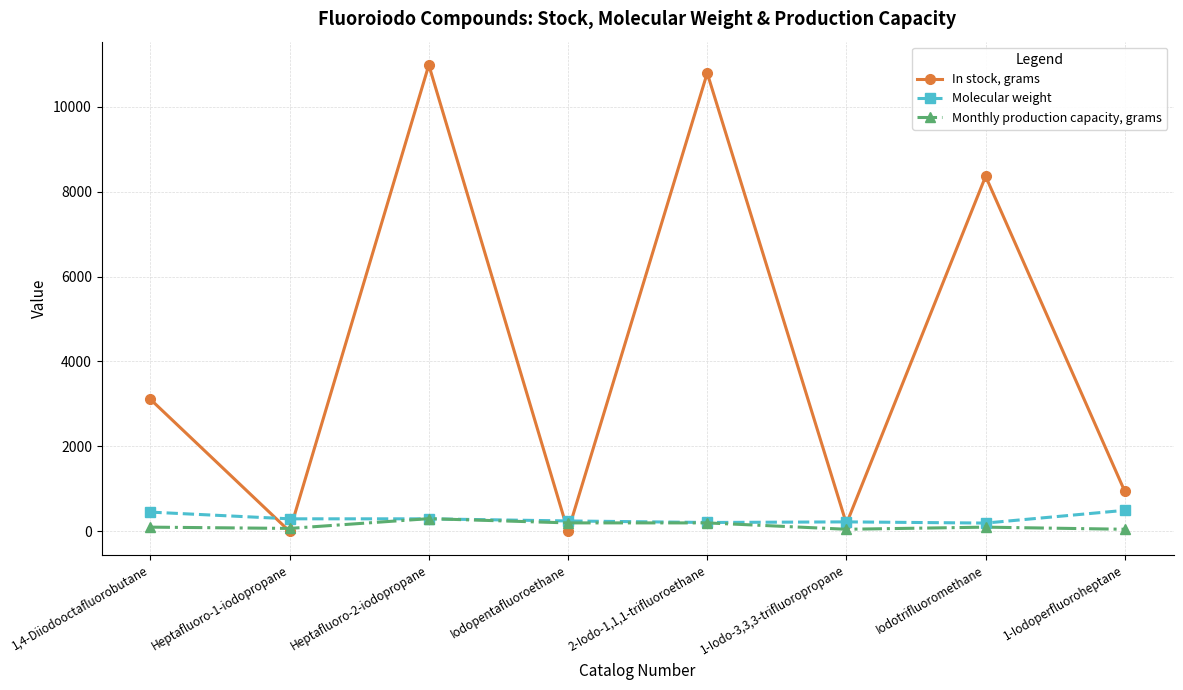

Rank the series by their maximum value, from lowest to highest.

Monthly production capacity, grams, Molecular weight, In stock, grams